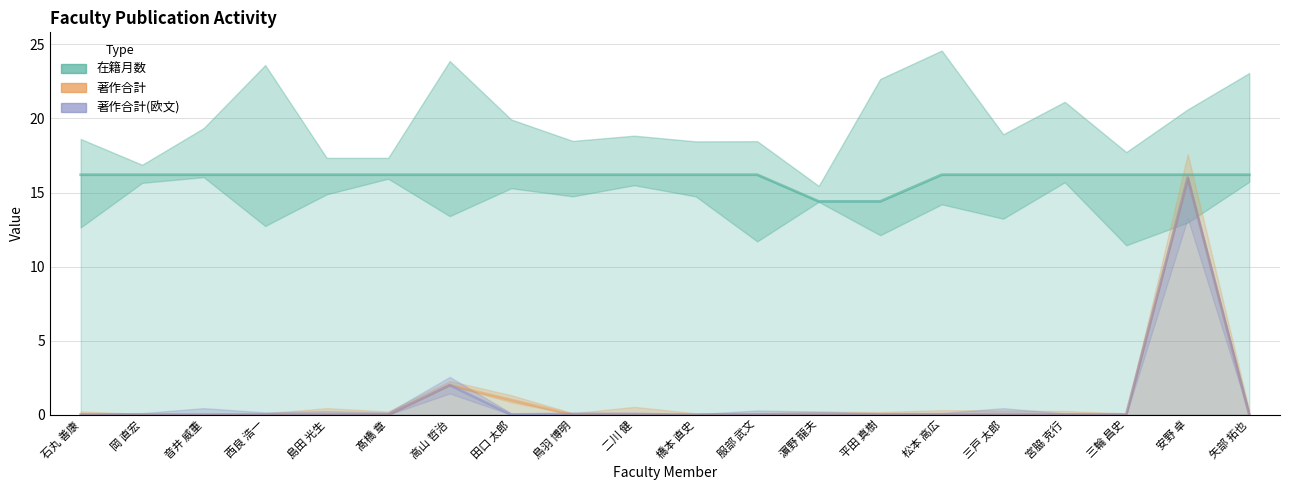

List the series in order of their peak value, highest first.

在籍月数, 著作合計, 著作合計(欧文)